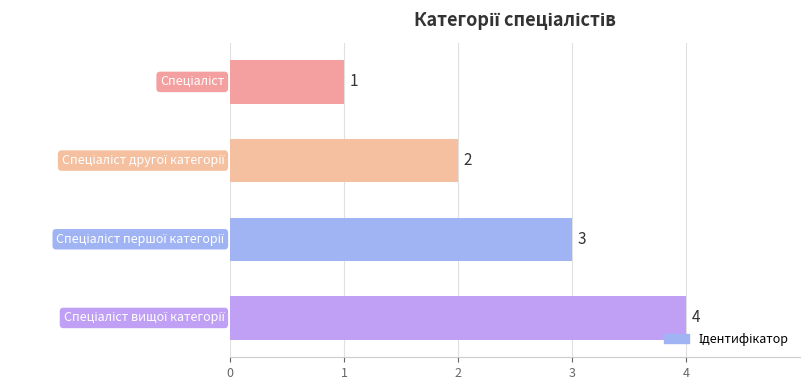

What is the sum of all values?

10